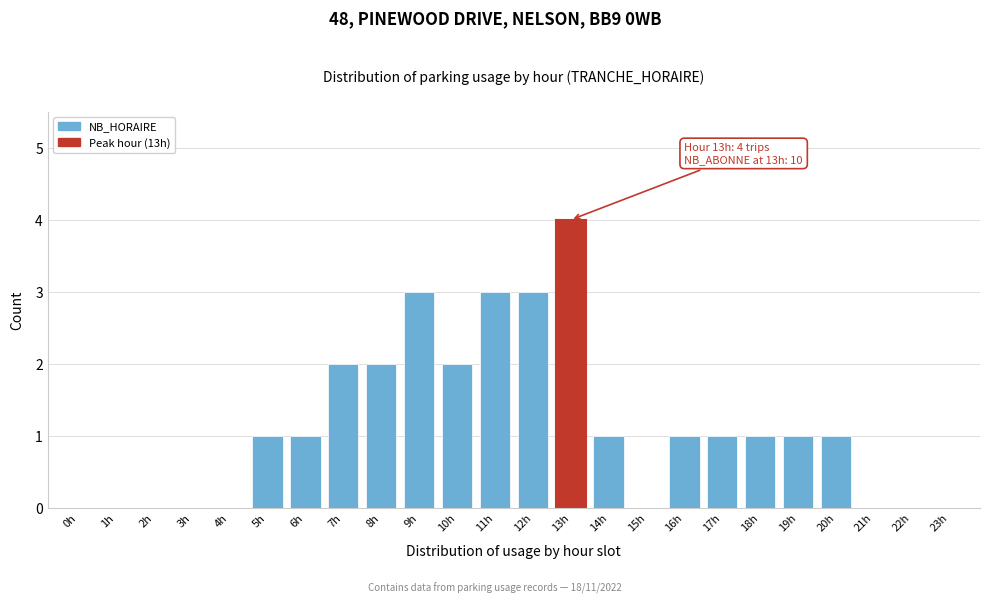

Reading left to right, extract all data points from this chart.

0h=0	1h=0	2h=0	3h=0	4h=0	5h=1	6h=1	7h=2	8h=2	9h=3	10h=2	11h=3	12h=3	13h=4	14h=1	15h=0	16h=1	17h=1	18h=1	19h=1	20h=1	21h=0	22h=0	23h=0